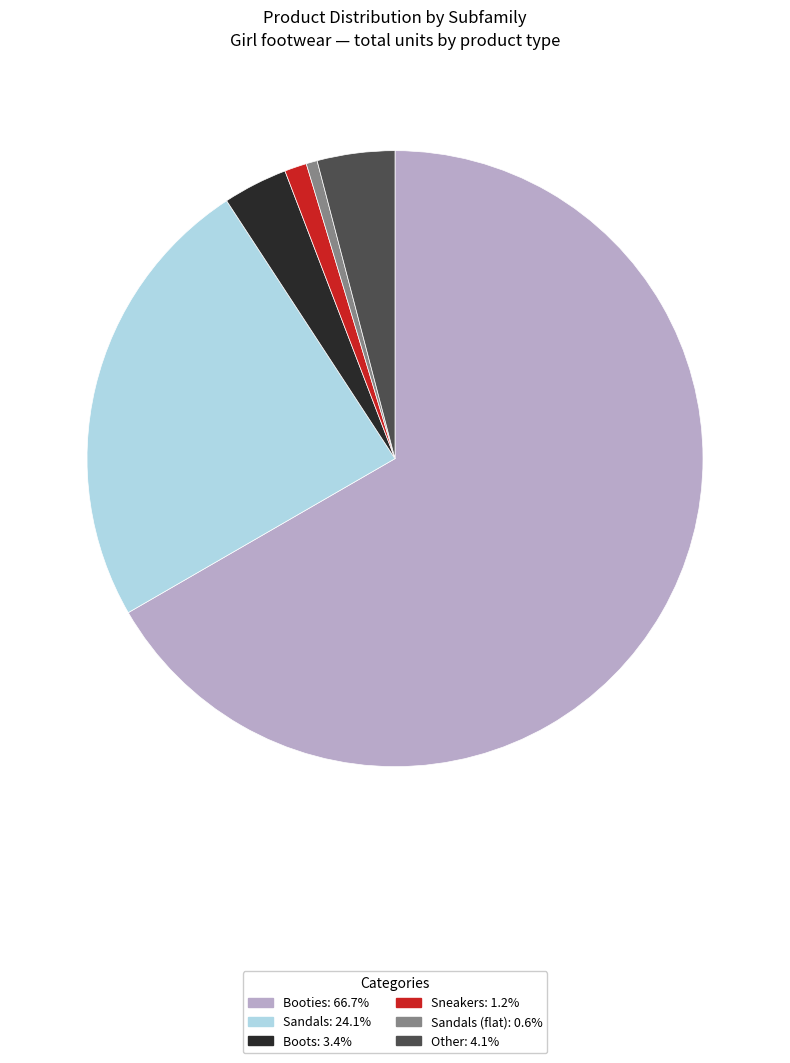

Is there a majority slice in this chart?

Yes